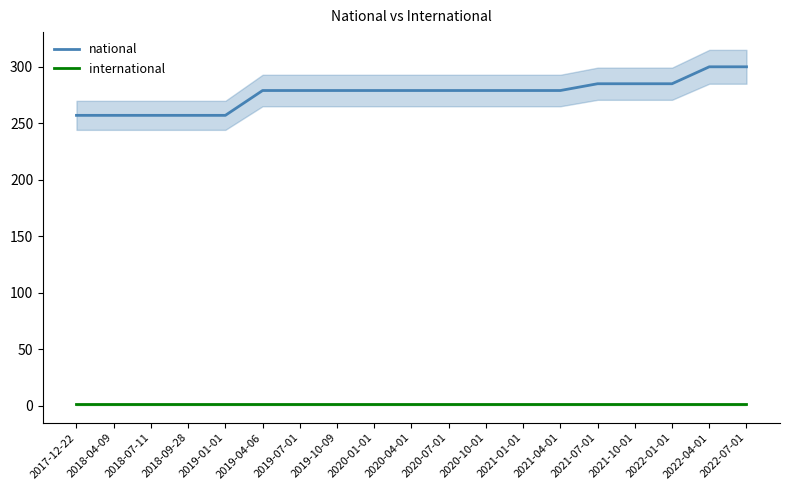

Count the number of data series in this chart.

2